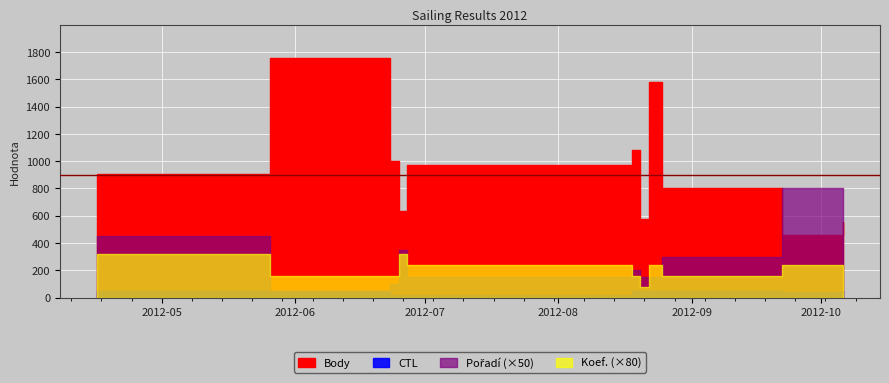

Rank the series by their maximum value, from lowest to highest.

Koef., Pořadí, Body, CTL